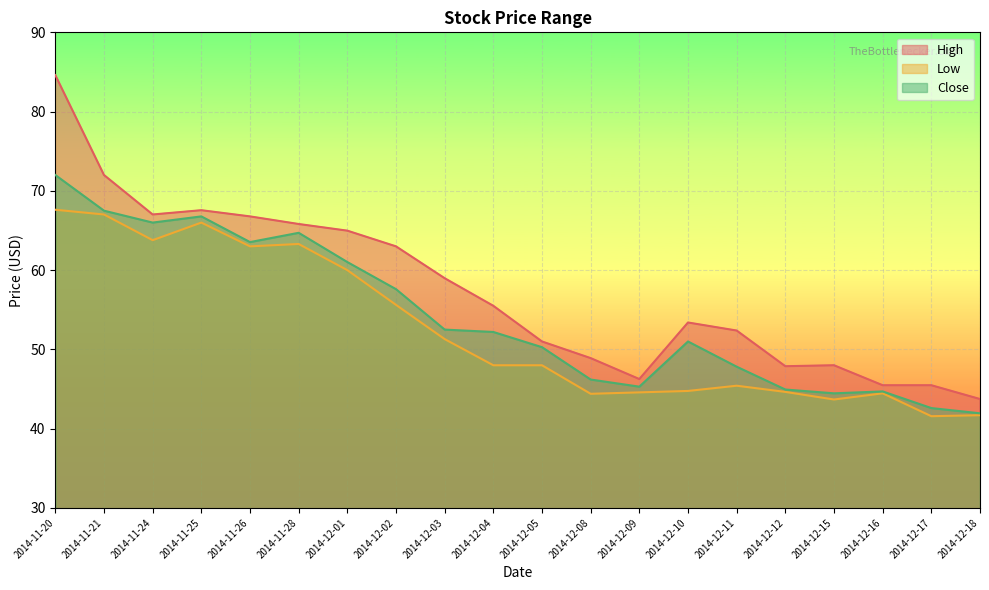

True or false: Low and High intersect in this chart.

False